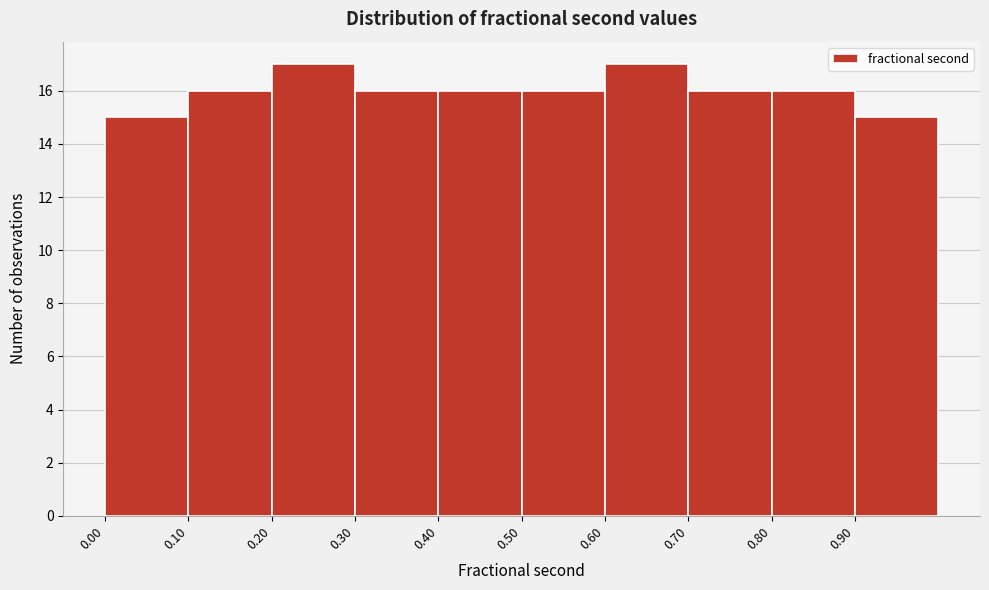

Reading left to right, transcribe this chart: for each bar, give the range it covers on the x-axis and its height. The values are not printed on the chart, so give them approximately, as read against the axis.

0.0 to 0.1: 15
0.1 to 0.2: 16
0.2 to 0.3: 17
0.3 to 0.4: 16
0.4 to 0.5: 16
0.5 to 0.6: 16
0.6 to 0.7: 17
0.7 to 0.8: 16
0.8 to 0.9: 16
0.9 to 1.0: 15